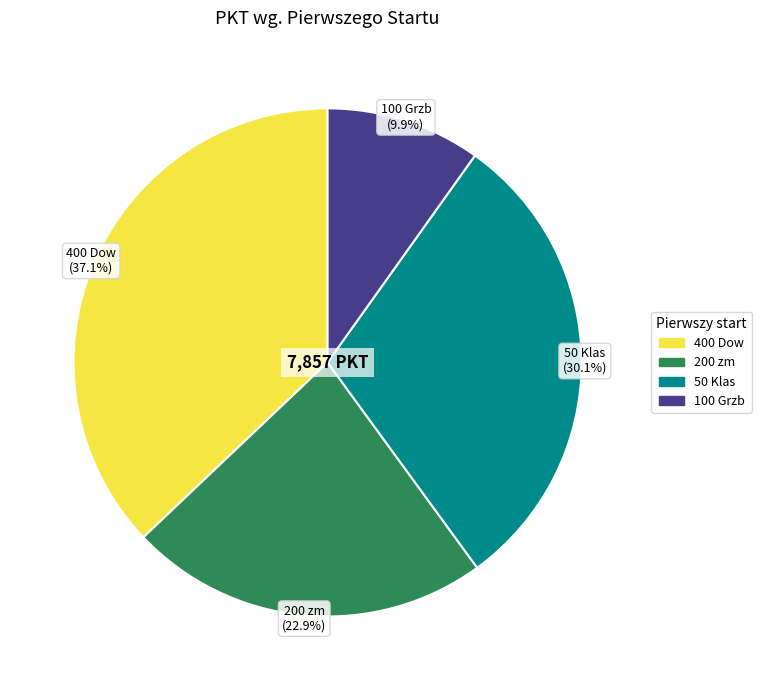

To the nearest percent, what portion does 200 zm represent?

23%